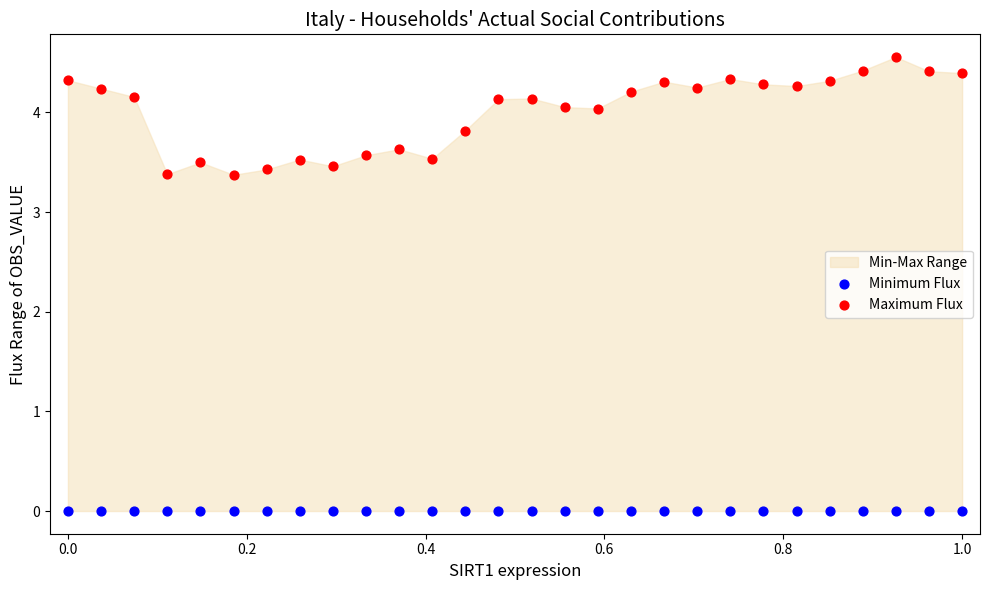

Which series contains the lowest Y value?

Minimum Flux